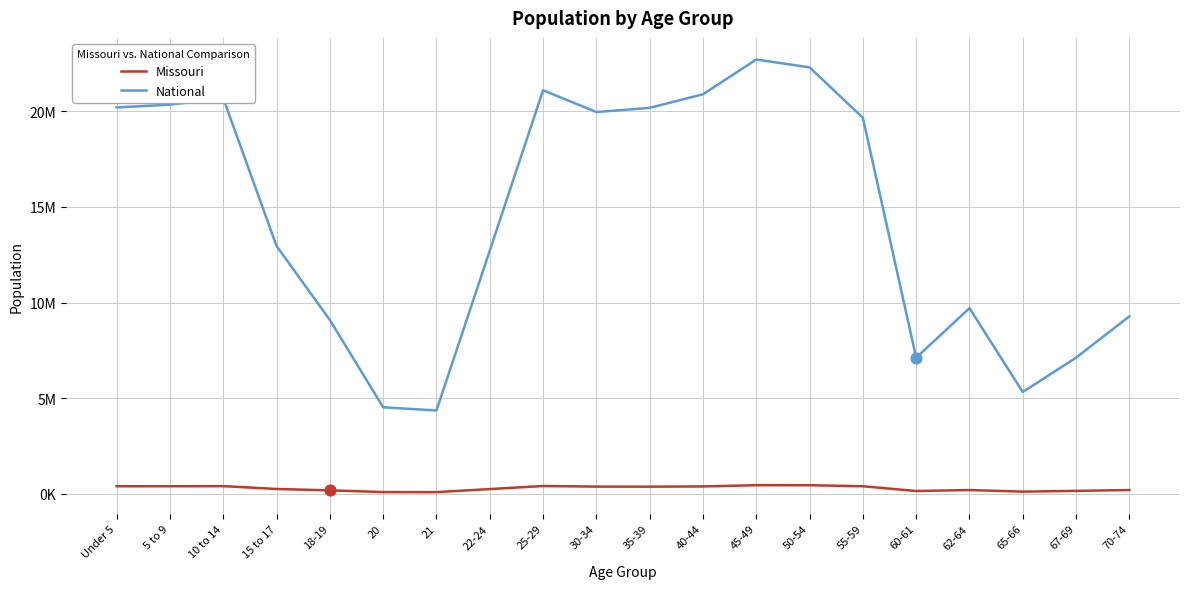

What is the total value across all series at 15 to 17?

13202065